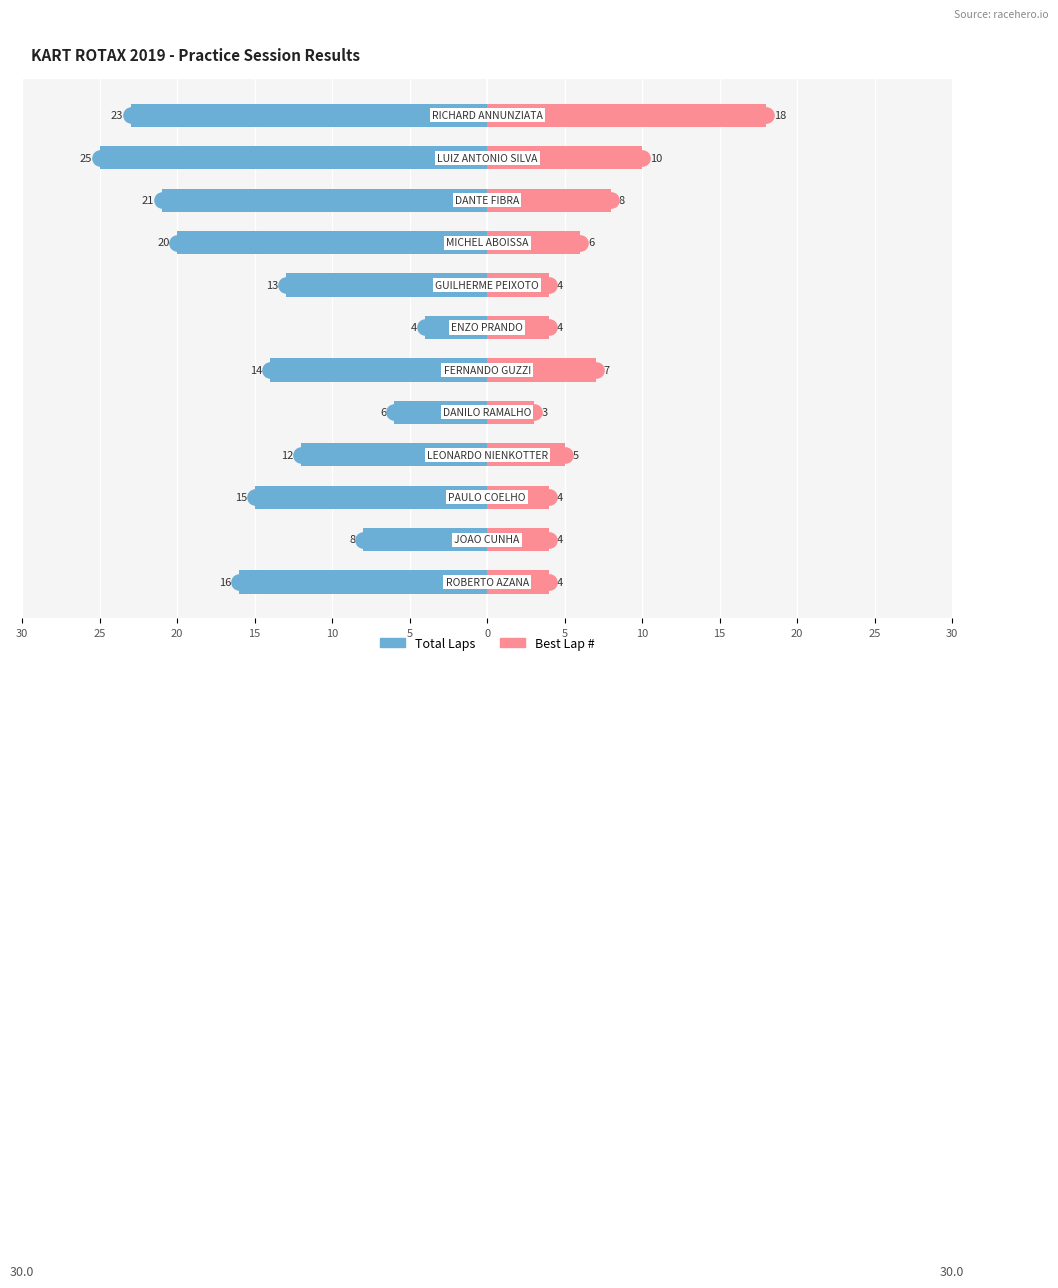

What is the total value across all series at 0?

-12